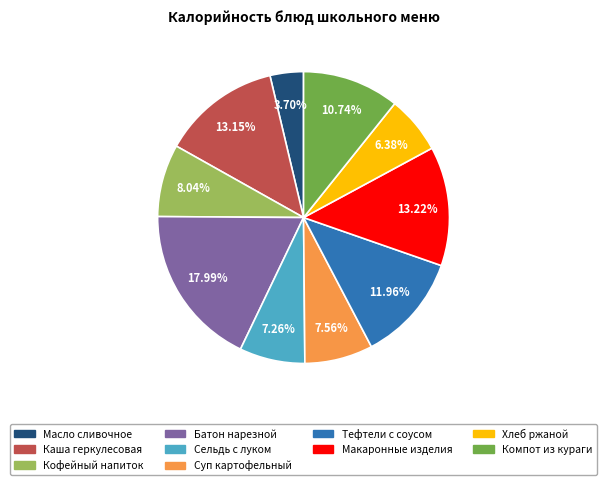

How many segments does this pie chart have?

10